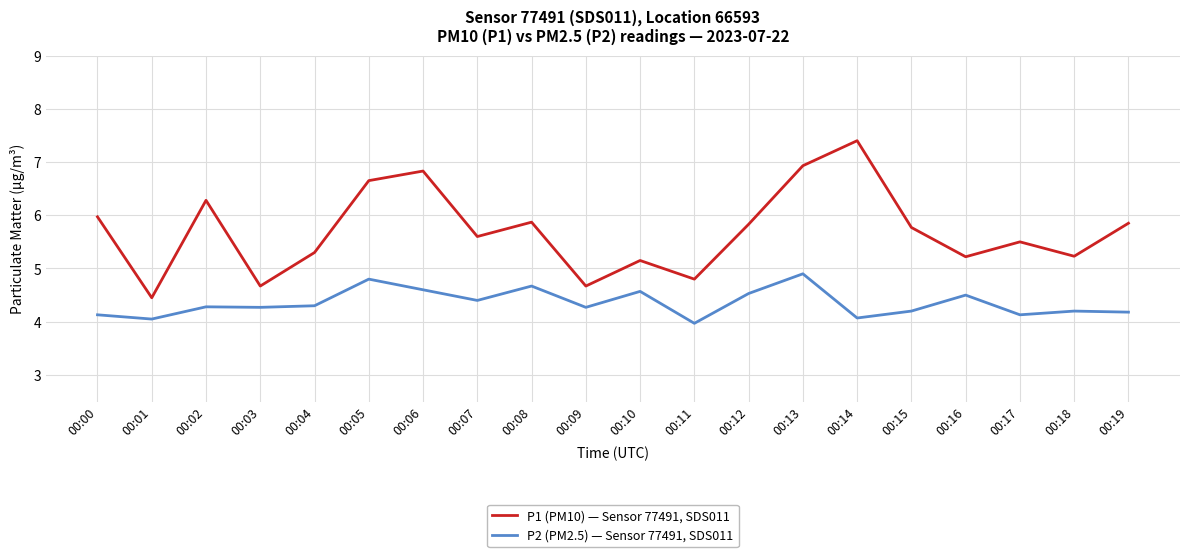

At which label does P1 (PM10) — Sensor 77491, SDS011 first exceed 5?

00:00